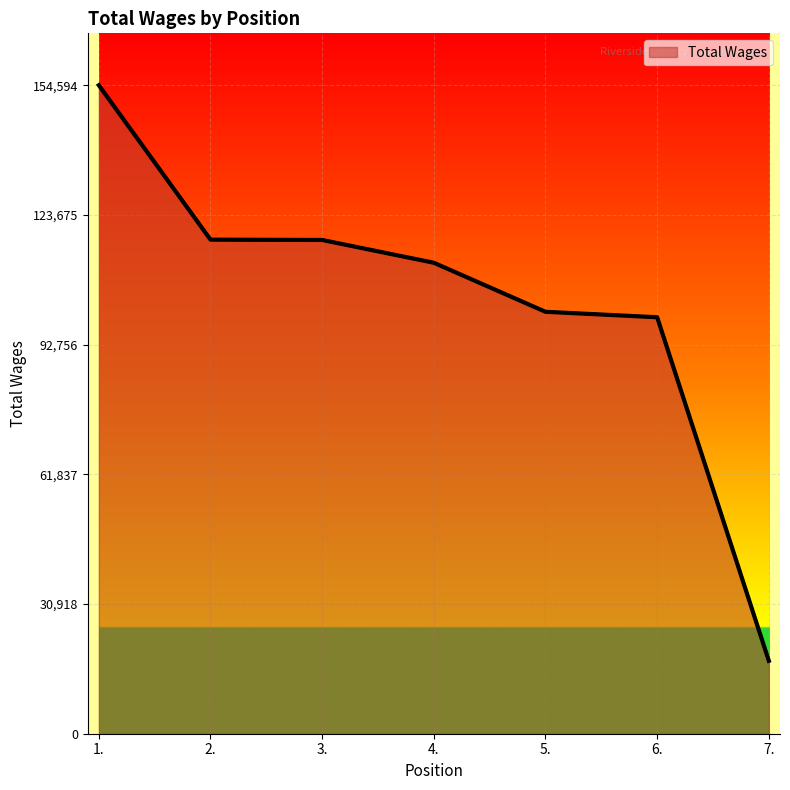

Where does the data first go above 112273?

1.